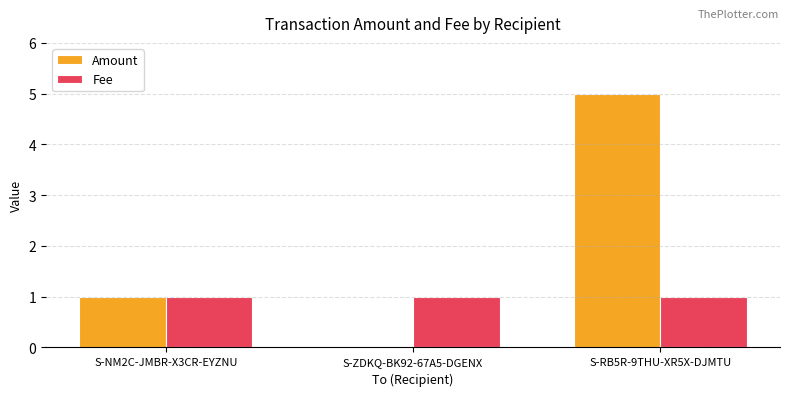

What is the difference between the Amount values at S-RB5R-9THU-XR5X-DJMTU and S-ZDKQ-BK92-67A5-DGENX?

5